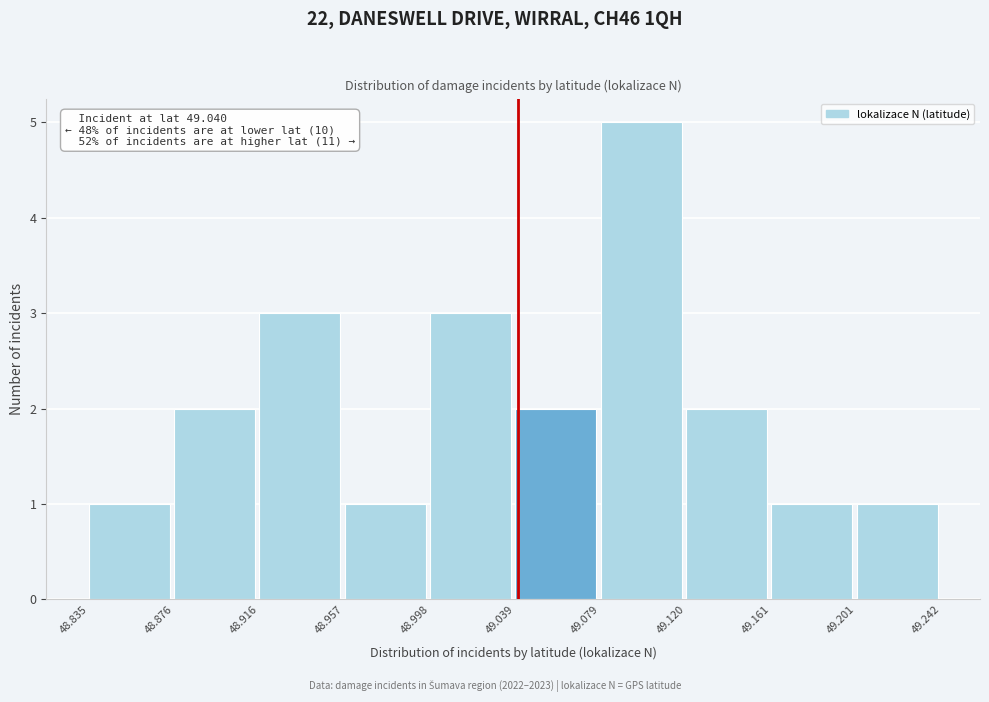

Over which range of the x-axis is the bar tallest?

49.079 to 49.120